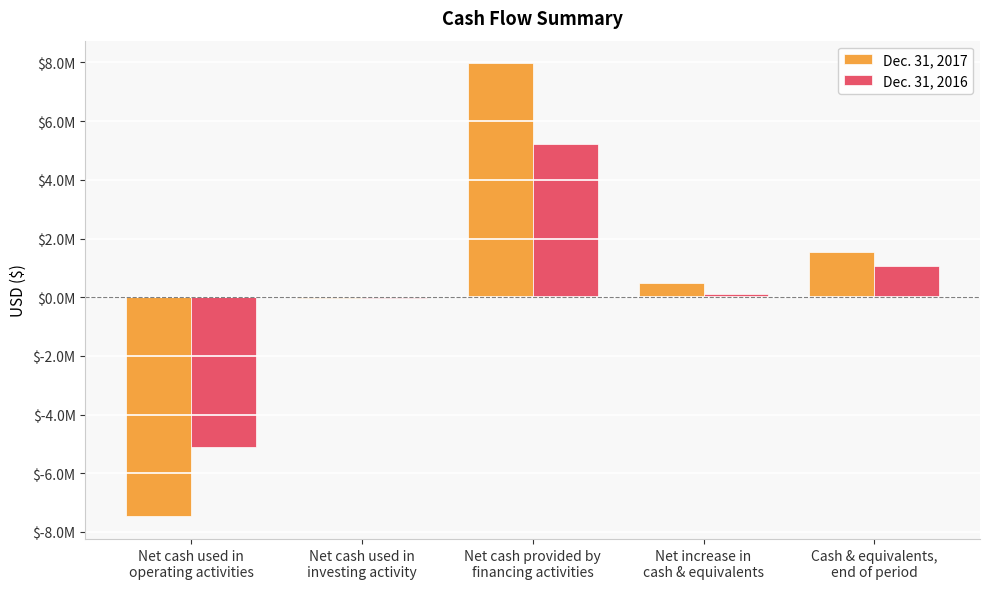

Which series has the widest spread of values?

Dec. 31, 2017